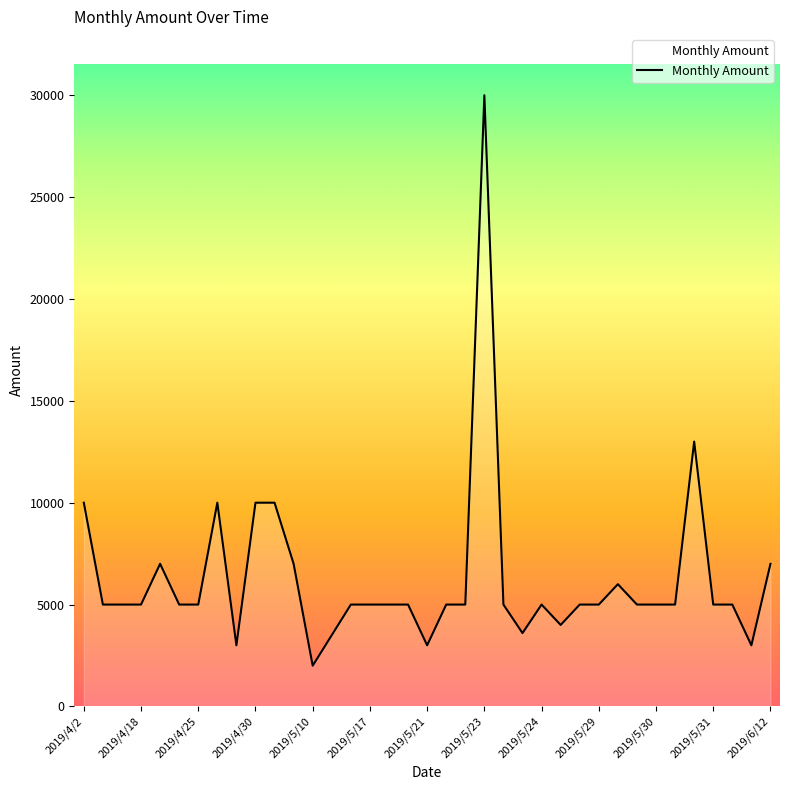

What is the smallest value displayed?

2000